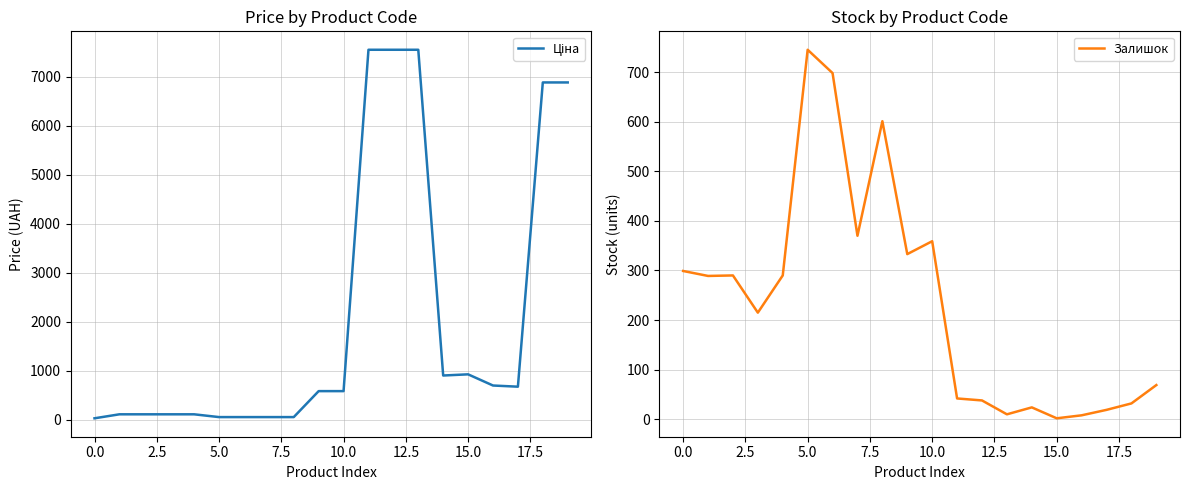

Between 5.0 and 17, which is larger?

17